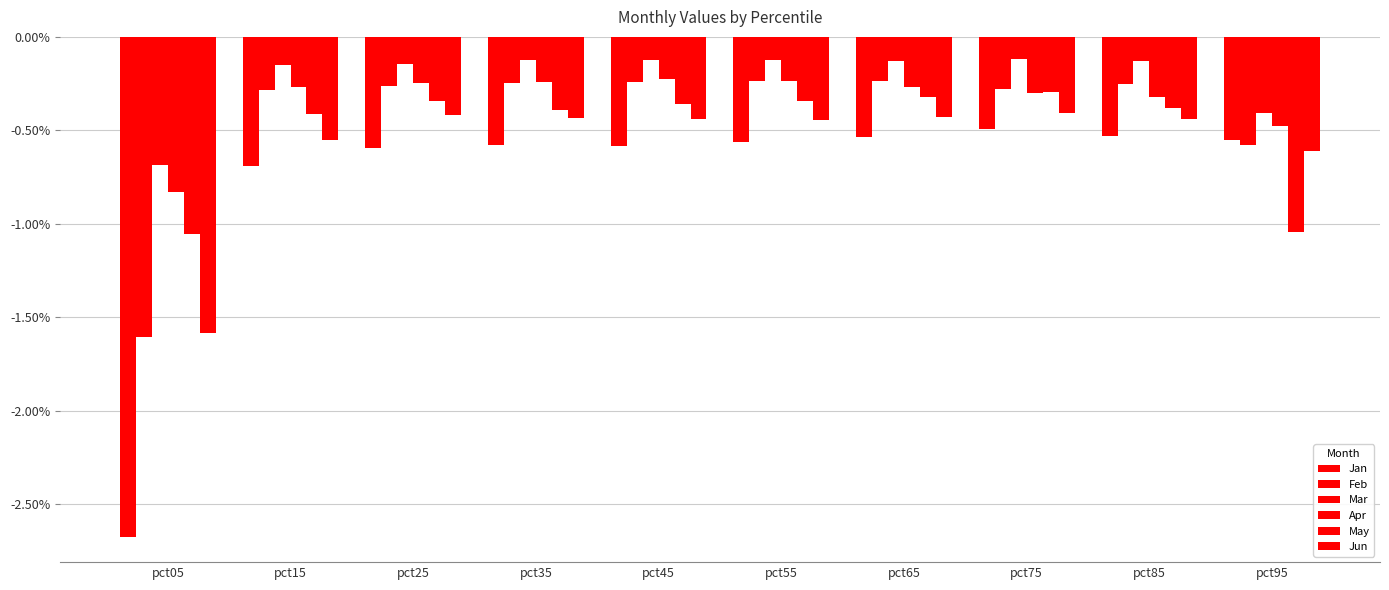

Does the chart contain any negative values?

Yes